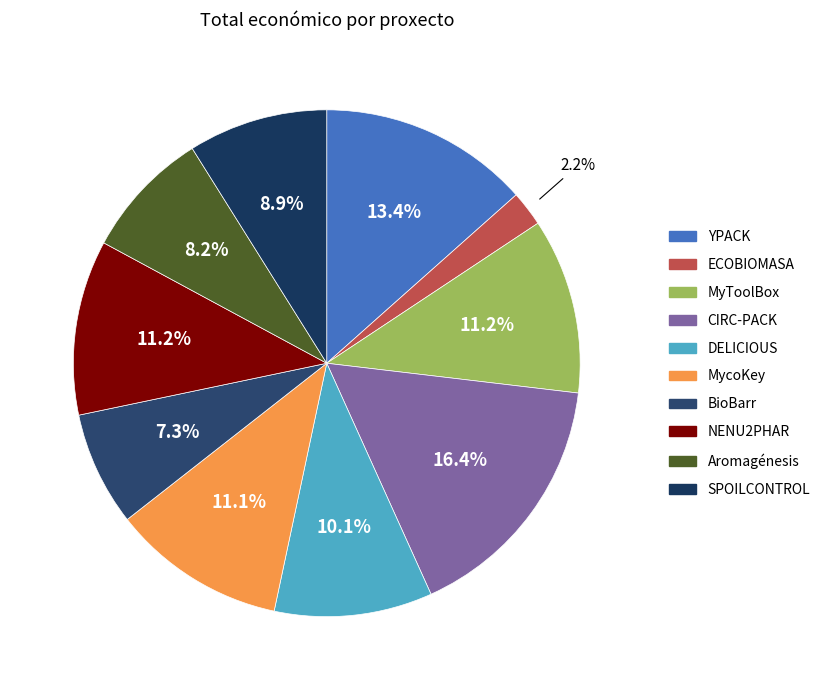

Which slice is the smallest?

ECOBIOMASA